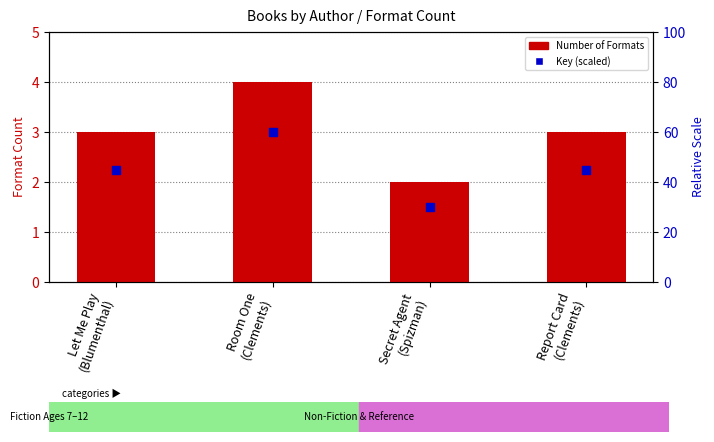

Which series contains the highest Y value?

Number of Formats